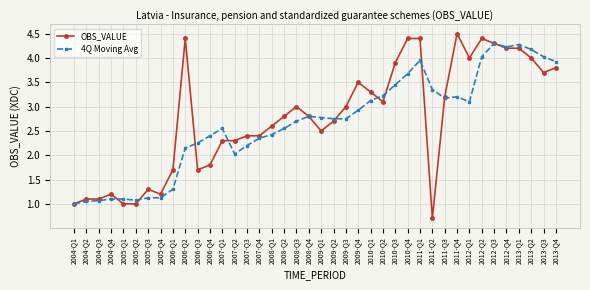

Which series has the largest total across all categories?

OBS_VALUE